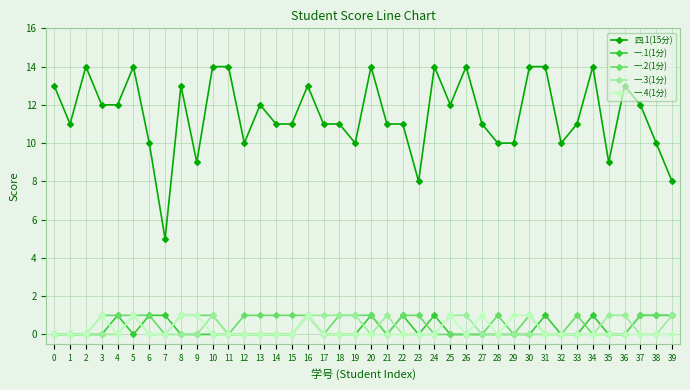

The 一.1(1分) series shows 0 at 30. True or false?

True